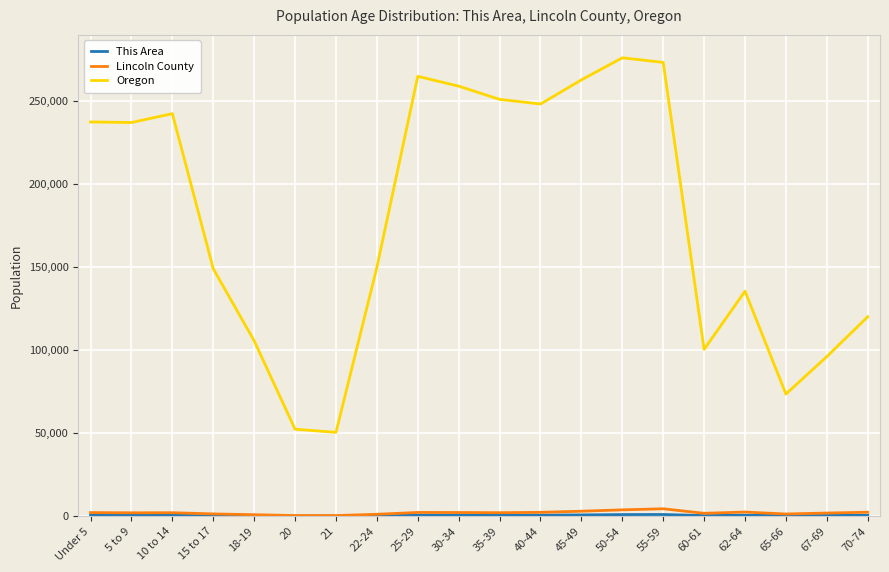

True or false: Lincoln County and Oregon cross at least once.

False